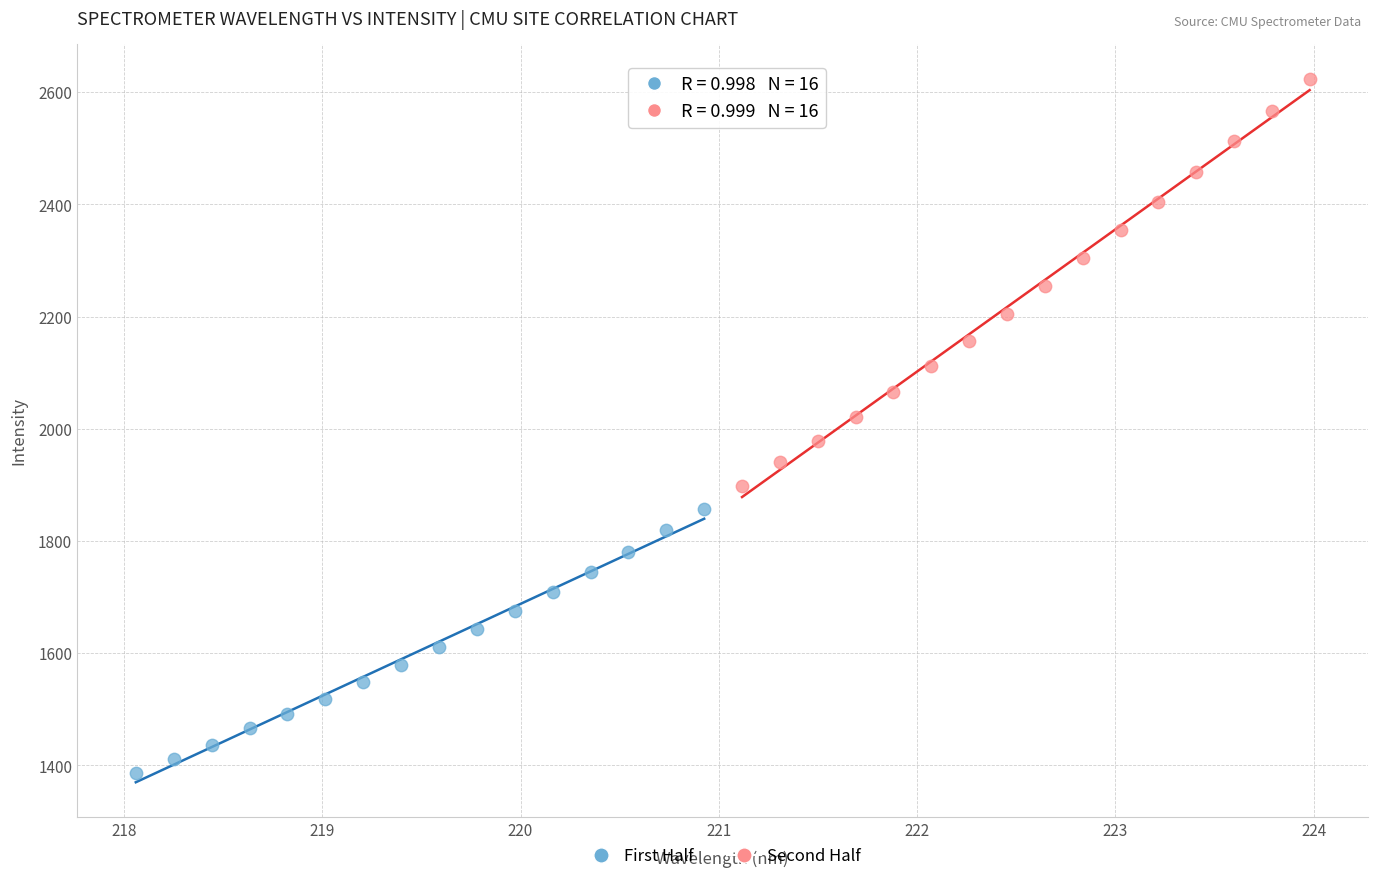

Which series has the largest Y range (max minus min)?

Second Half